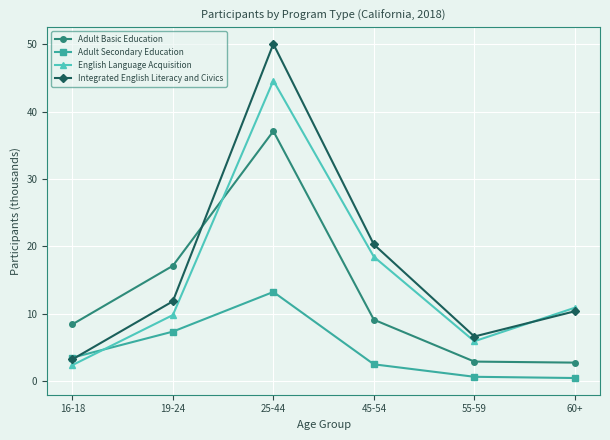

What value does the English Language Acquisition series have at 60+?

10.9